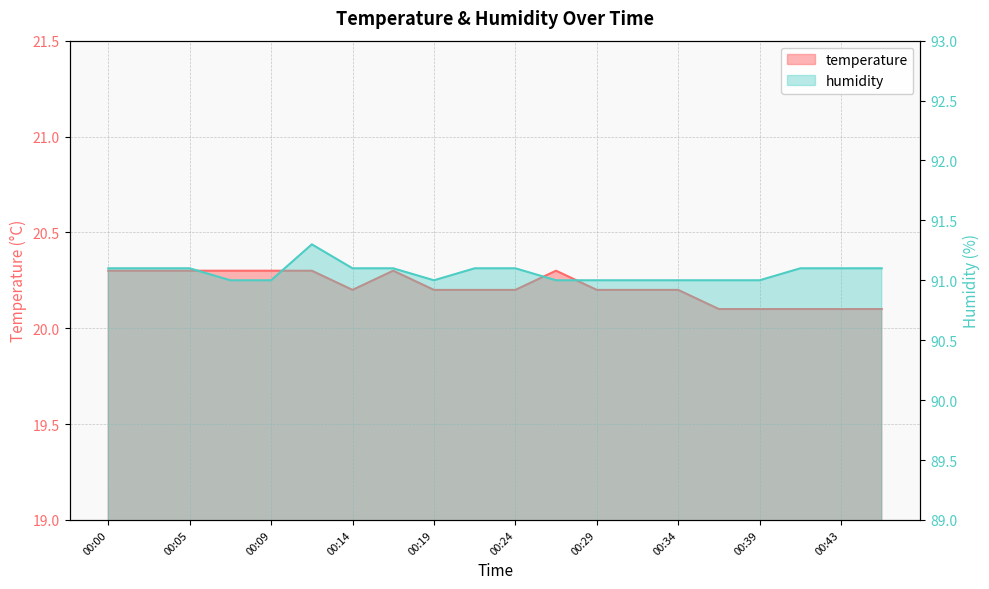

Between 00:22 and 00:09, which is larger?

00:09